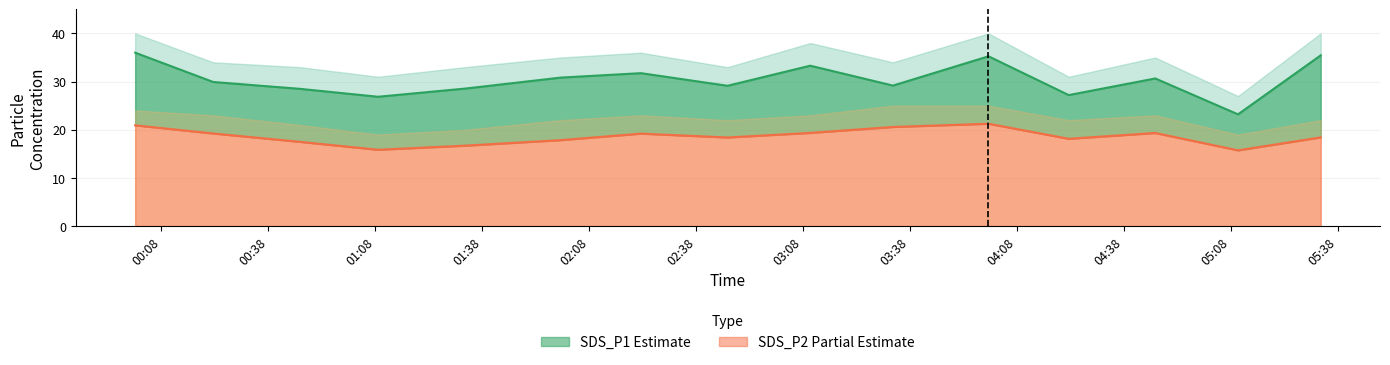

True or false: SDS_P1 and SDS_P2 cross at least once.

False